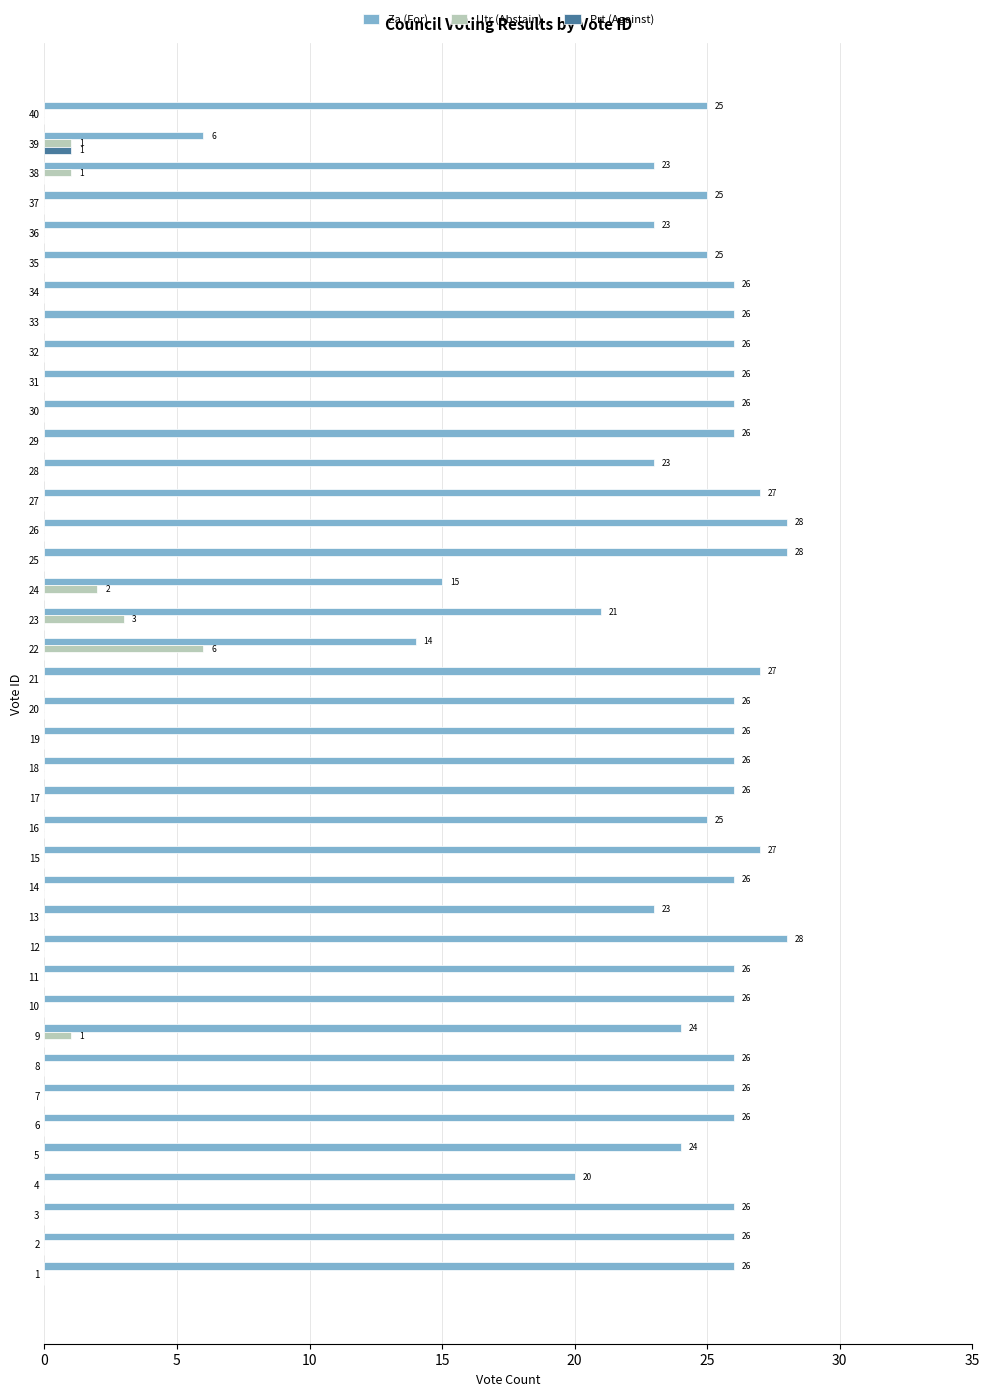

What value does the Za (For) series have at 30, to the nearest 10?

30